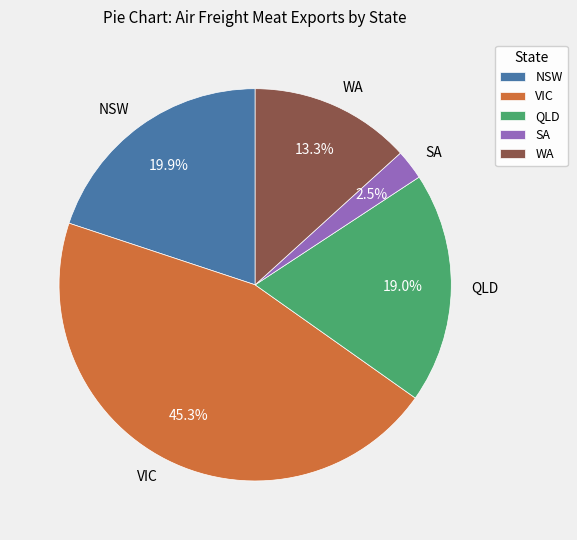

What portion of the pie excludes WA?

86.7%